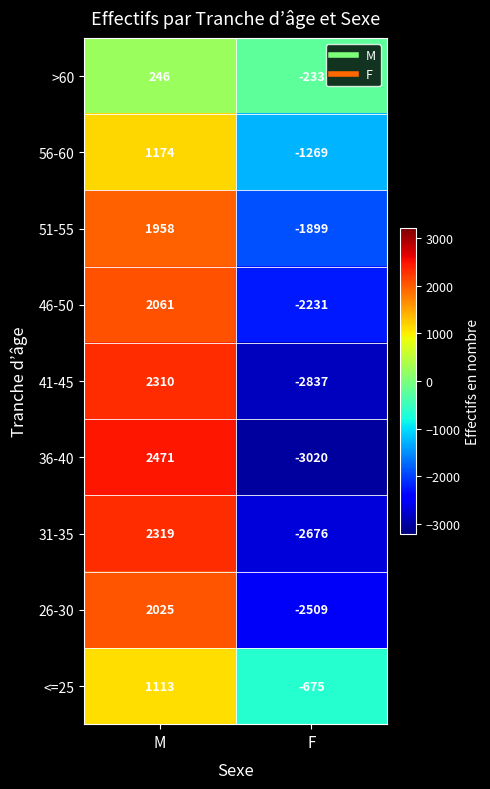

Reading right to left, what are all the values shown in this chart?

>60: F=-233	M=246
56-60: F=-1269	M=1174
51-55: F=-1899	M=1958
46-50: F=-2231	M=2061
41-45: F=-2837	M=2310
36-40: F=-3020	M=2471
31-35: F=-2676	M=2319
26-30: F=-2509	M=2025
<=25: F=-675	M=1113